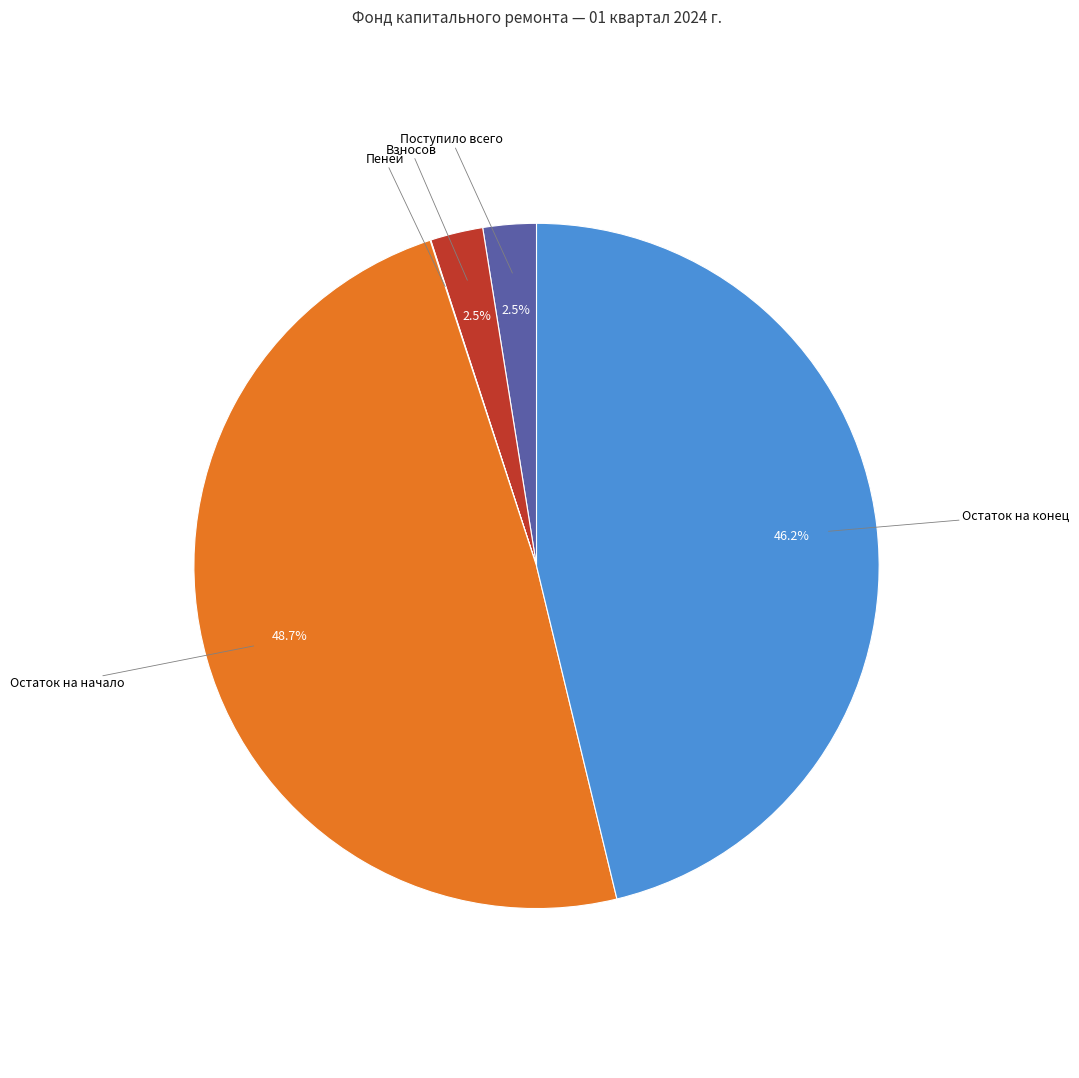

Is there any slice that represents more than half of the pie?

No